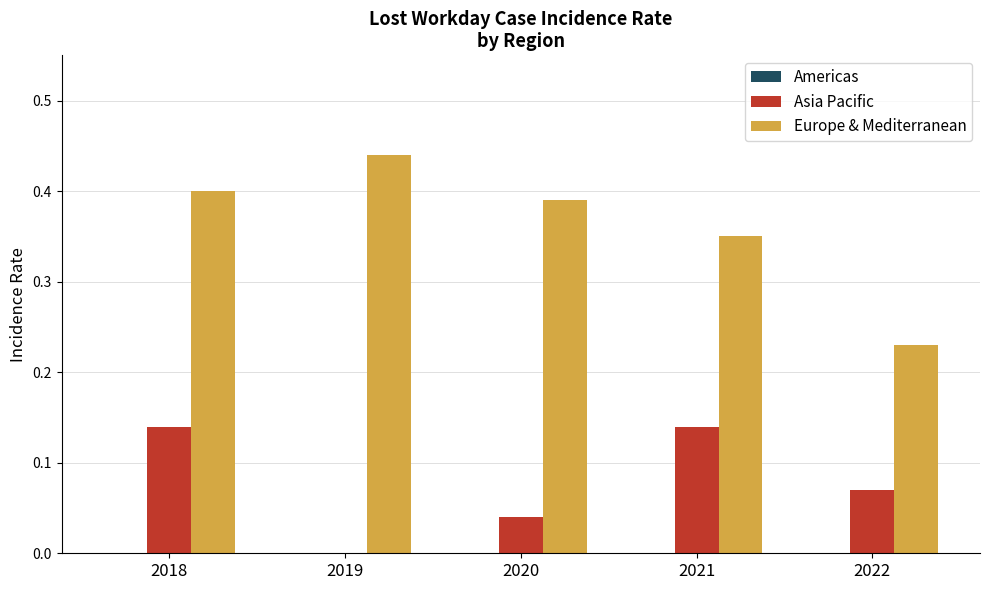

Is the value of Europe & Mediterranean at 2020 greater than the value of Asia Pacific at 2019?

Yes